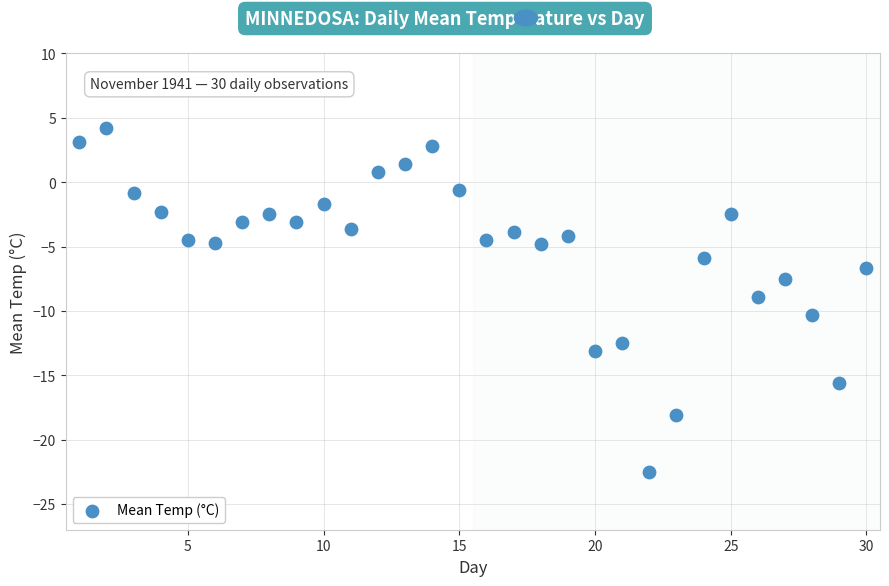

What is the range of Y values (max minus min)?

26.7